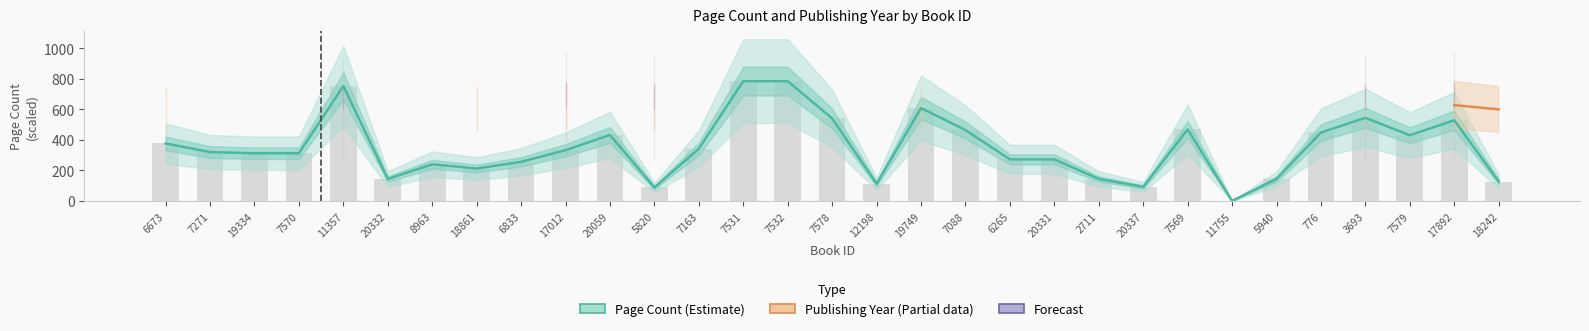

Which series changed the most between 19334 and 11755?

Page Count (Estimate)